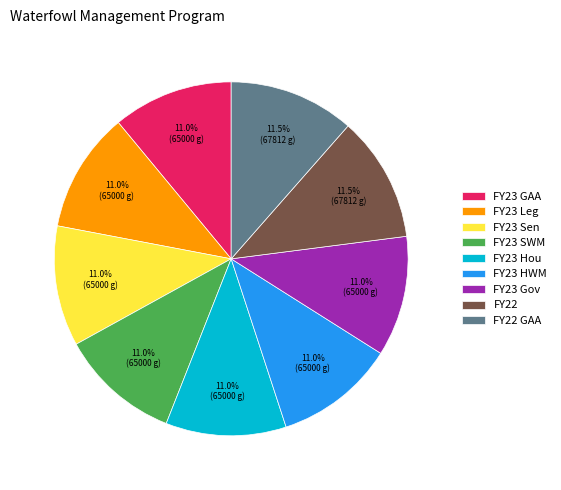

What is the total percentage of FY23 SWM and FY23 Hou?

22.0%